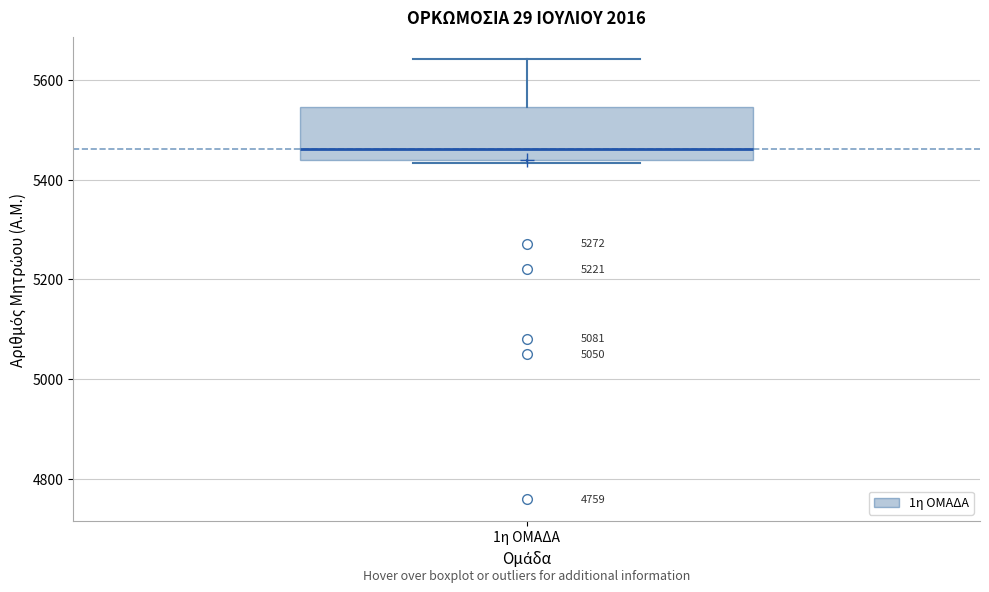

Read this box plot against the y-axis: the position of the median line, the range covered by the box, and the ends of both whiskers. The values are not printed on the chart, so give them approximately, as read against the axis.

median 5460, box 5440 to 5540, whiskers 5440 (just below the box's lower edge) to 5640